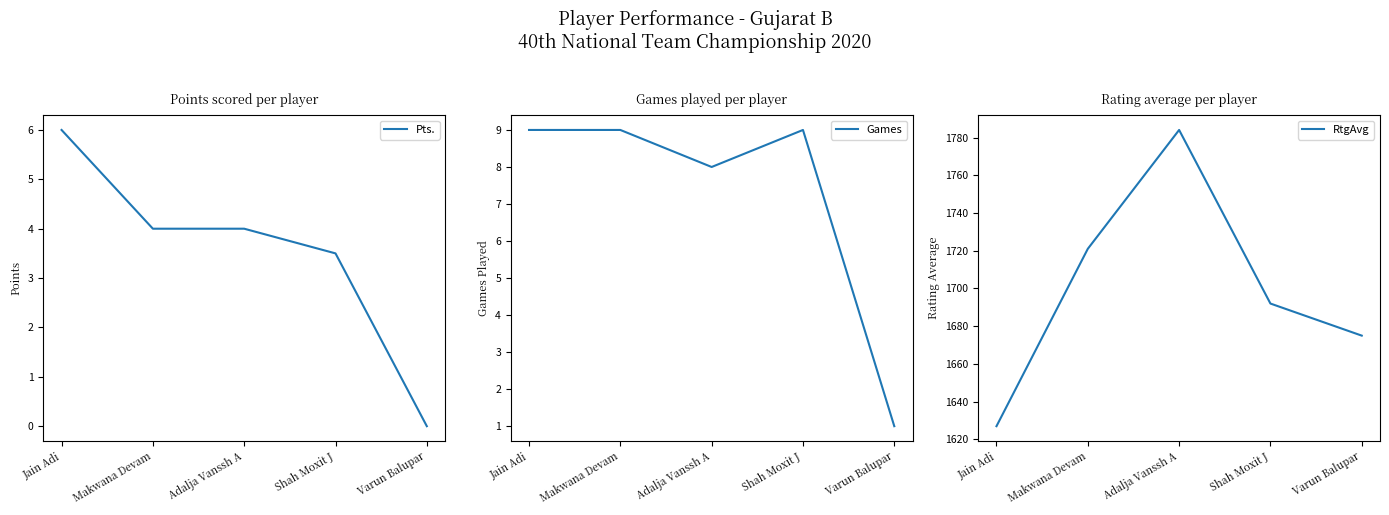

Reading right to left, list all the values displayed in this chart.

Pts.: 0.0	3.5	4.0	4.0	6.0
Games: 1.0	9.0	8.0	9.0	9.0
RtgAvg: 1675.0	1692.0	1784.0	1721.0	1627.0